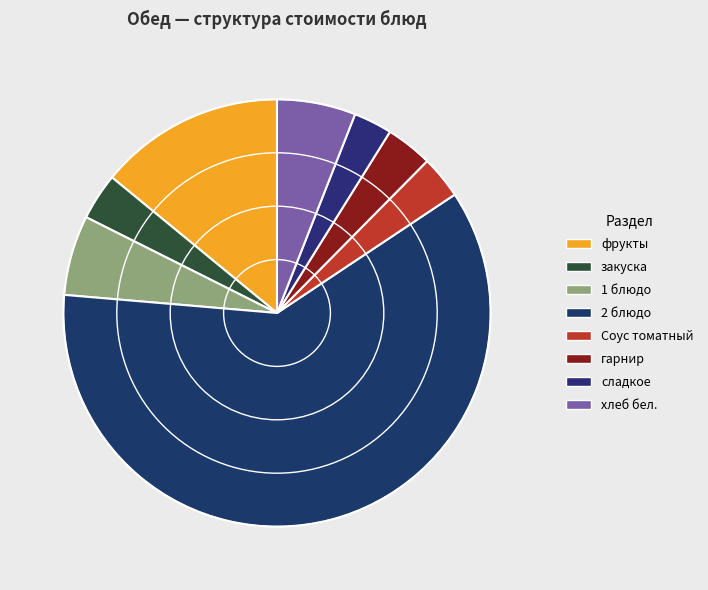

The сладкое slice represents 3% of the pie. True or false?

True